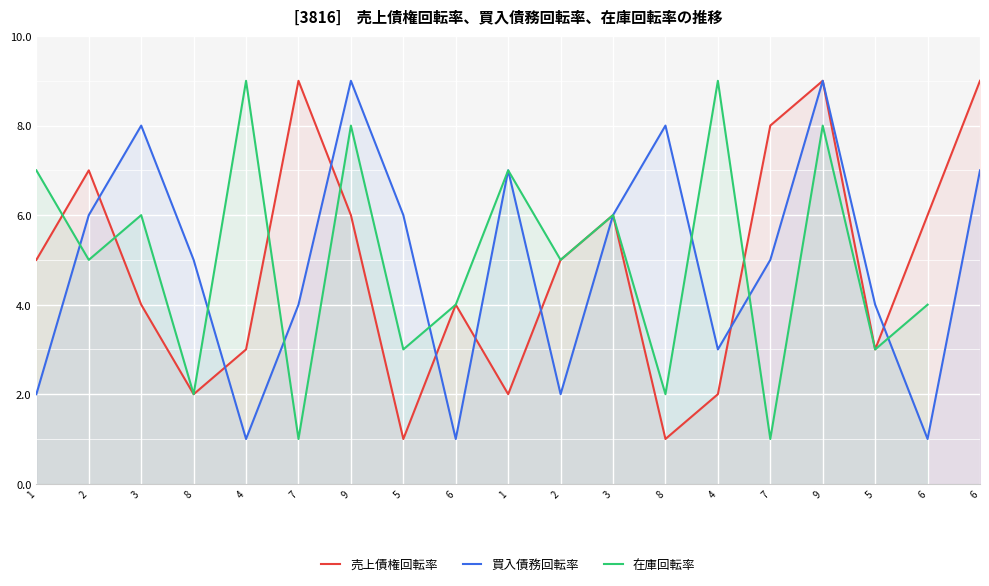

Which has a higher value, 9 or 2?

9